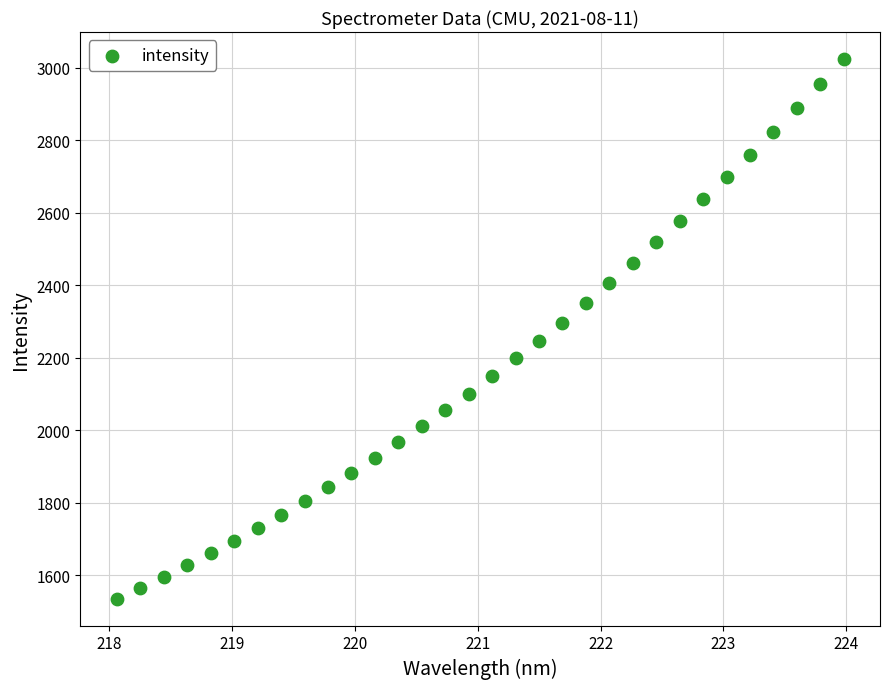

What is the range of X values (max minus min)?

5.9